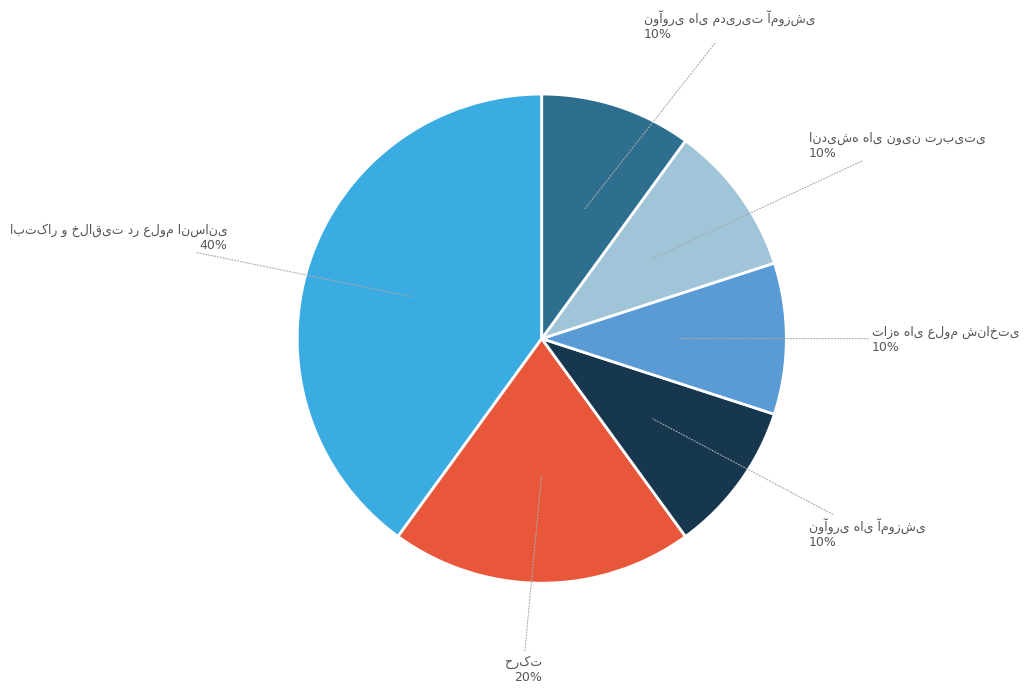

Is there a majority slice in this chart?

No